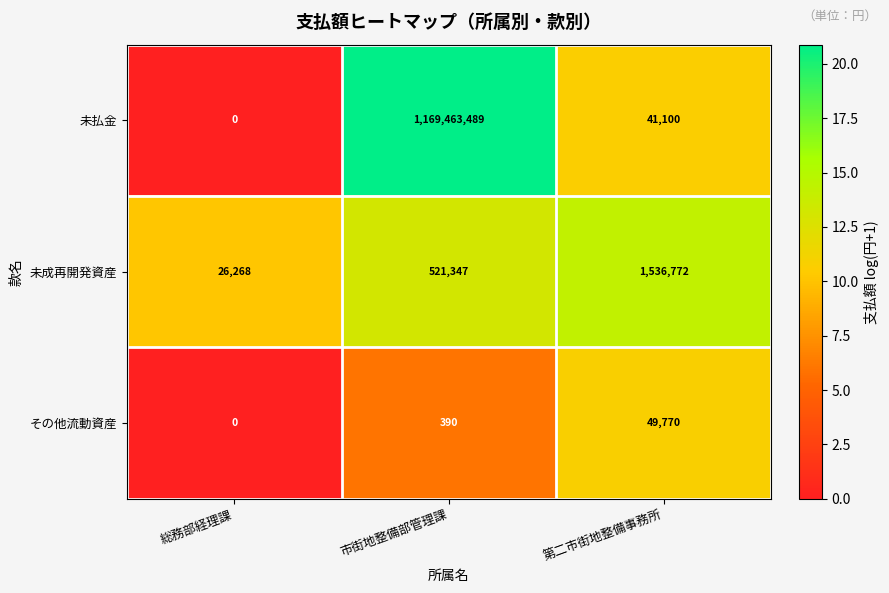

Count the number of categories in the chart.

3